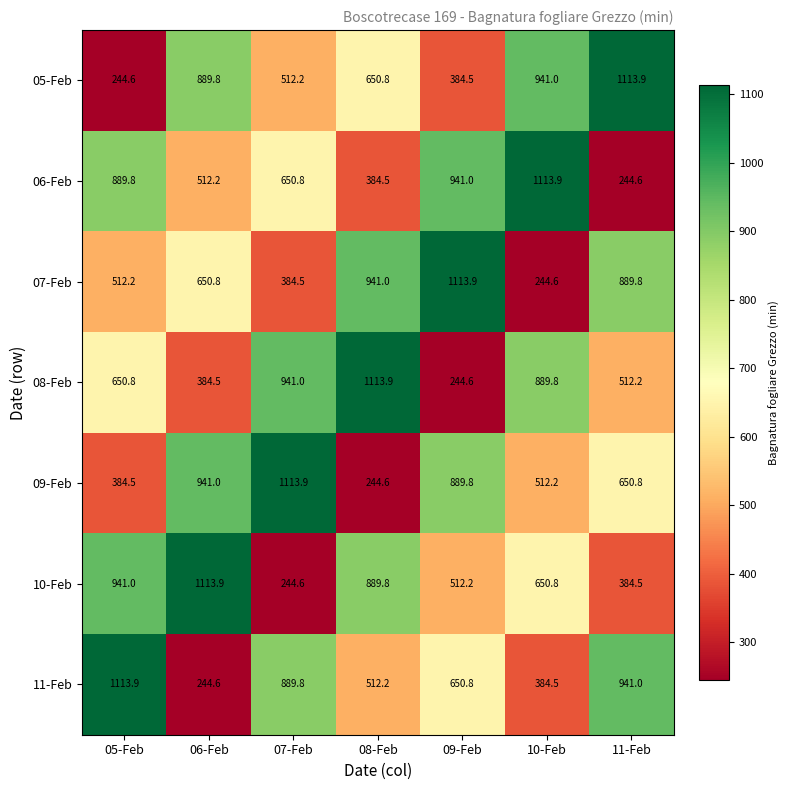

How many distinct data groups are displayed?

7